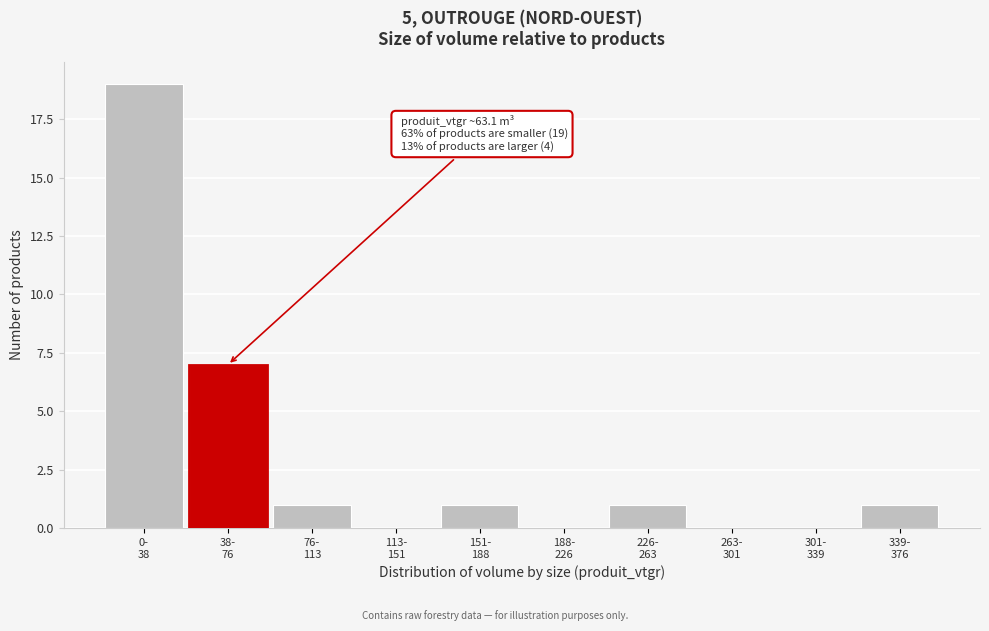

What is the sum of all values?

30